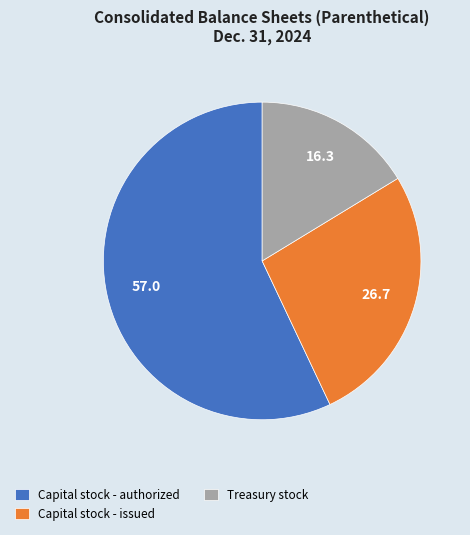

Approximately how many times larger is the value at Capital stock - issued compared to Capital stock - authorized?

0.5